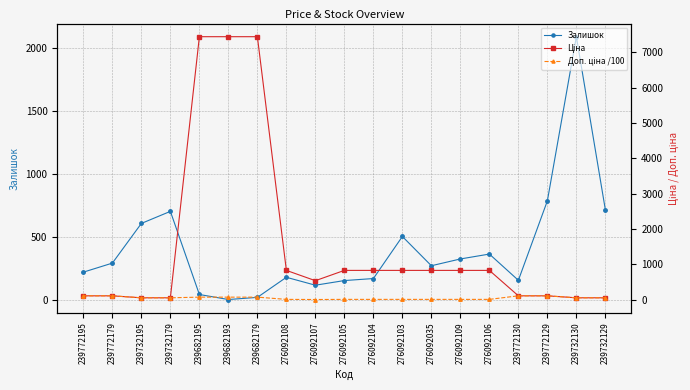

At which category does Доп. ціна /100 reach its first local valley?

276092107